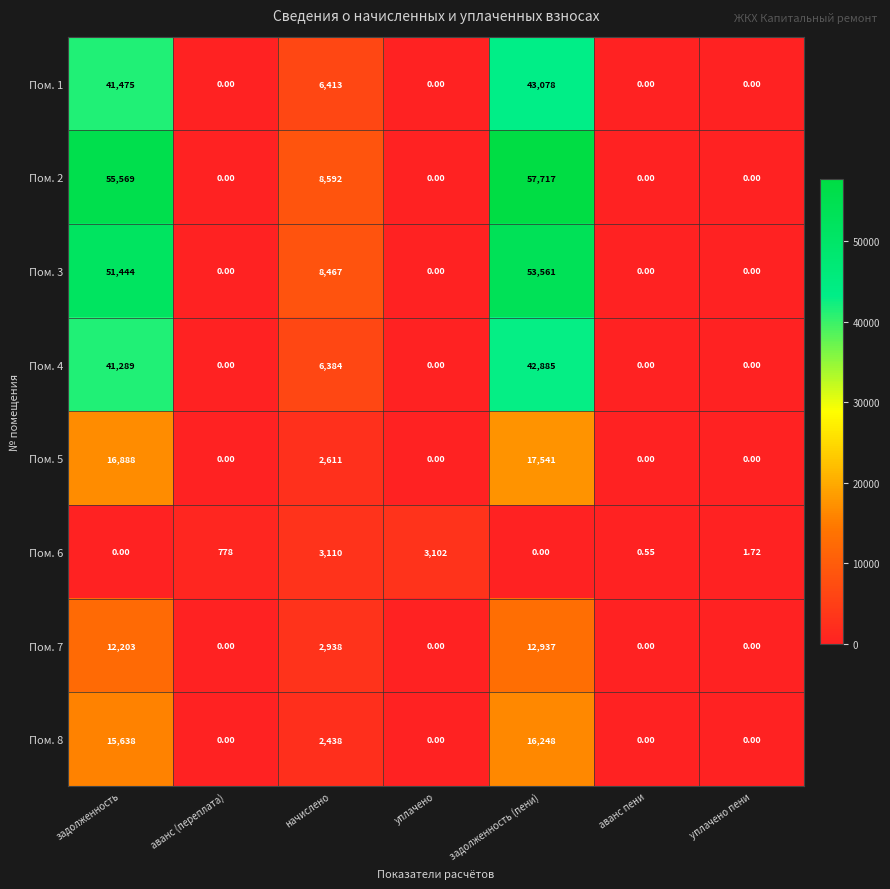

At which category is the sum across all series the highest?

задолженность (пени)